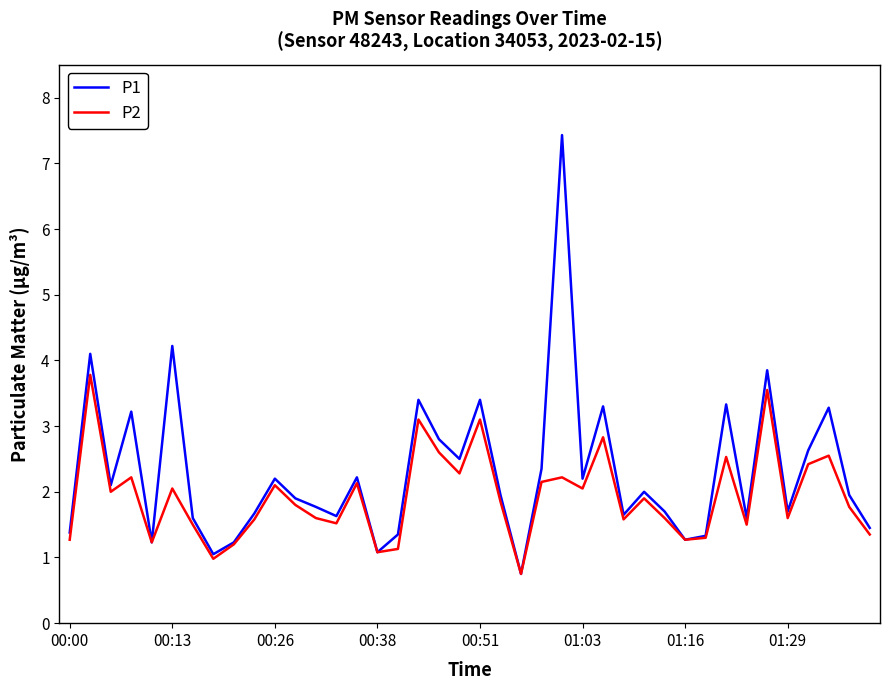

Which series has the largest range (max minus min)?

P1